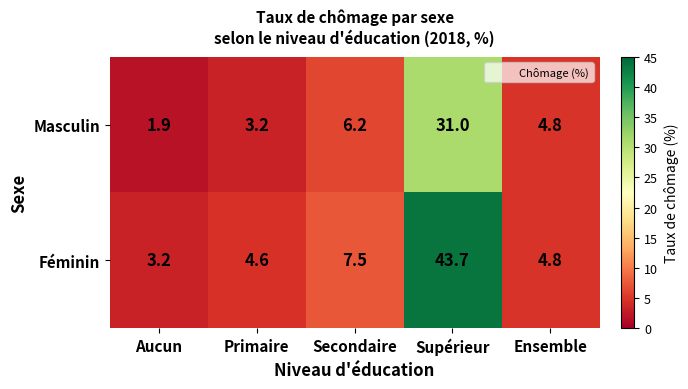

What is the sum of the Féminin values at Aucun and Ensemble?

8.0